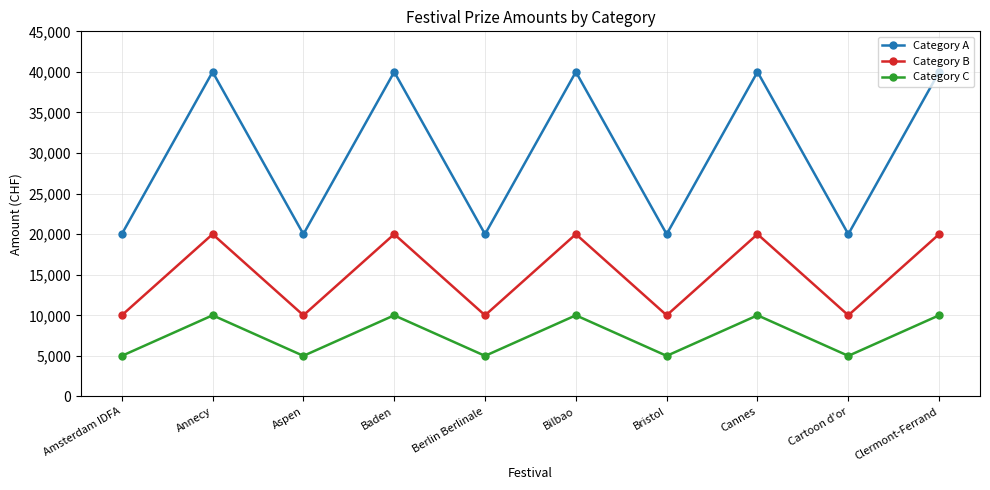

What is the spread (max minus min) of values at Bristol?

15000